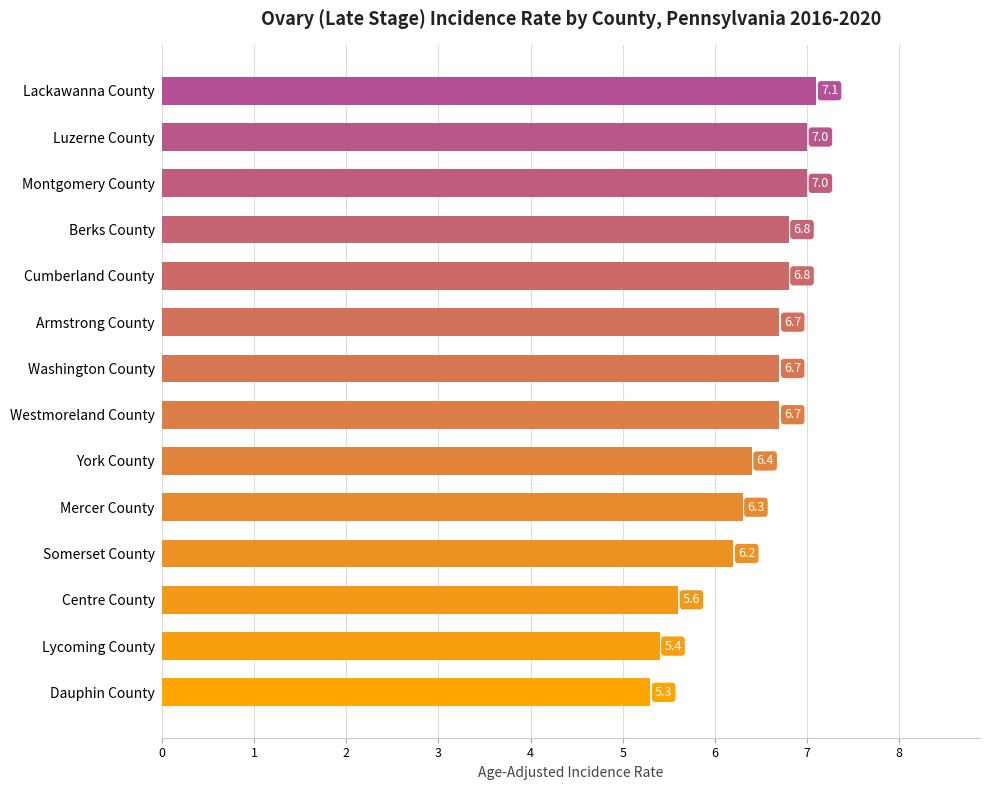

What is the approximate value at Washington County?

6.7